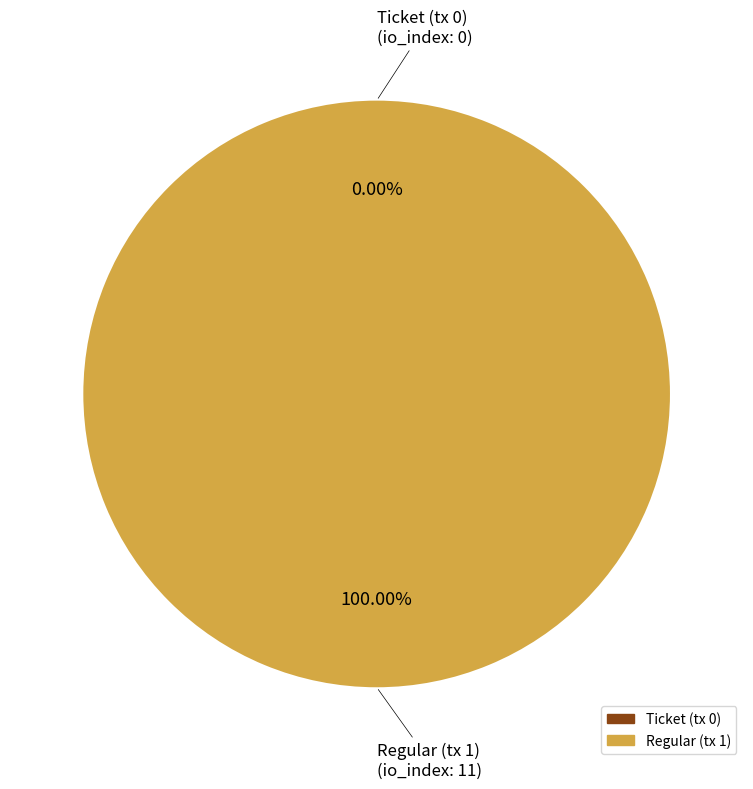

How many slices are in this pie chart?

2